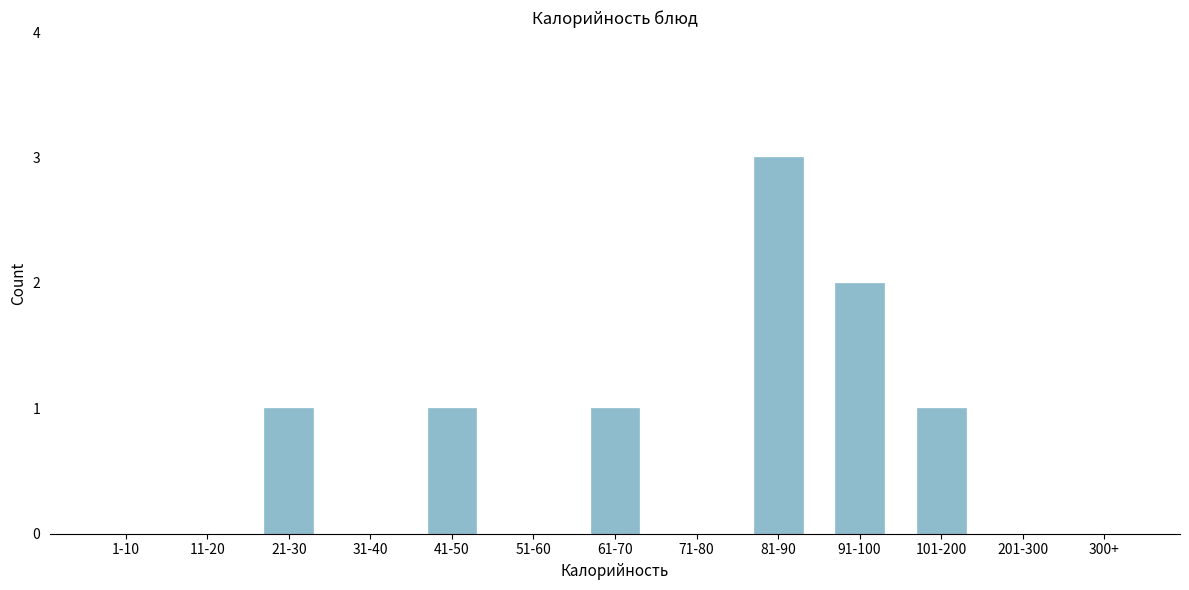

Reading left to right, list all the values displayed in this chart.

1-10=0	11-20=0	21-30=1	31-40=0	41-50=1	51-60=0	61-70=1	71-80=0	81-90=3	91-100=2	101-200=1	201-300=0	300+=0